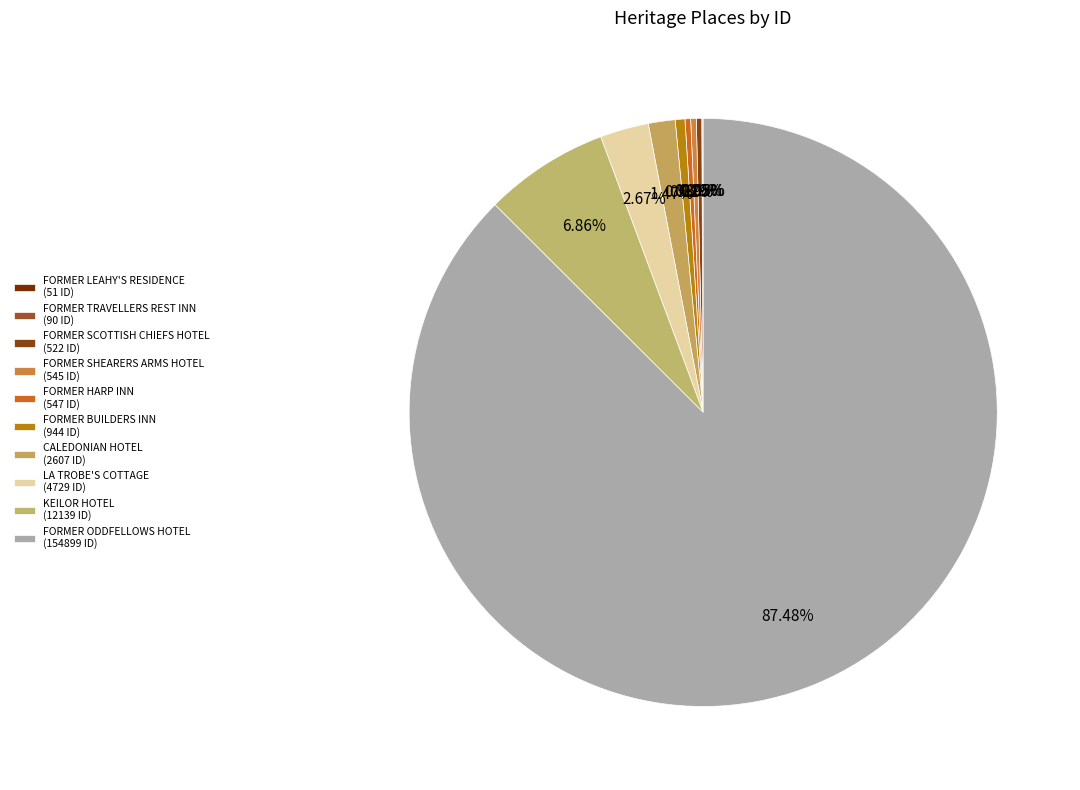

Which category has the biggest portion of the pie?

FORMER ODDFELLOWS HOTEL